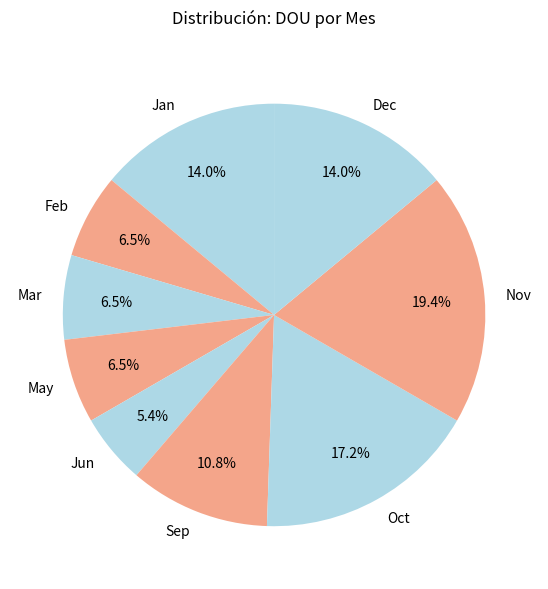

Which slice is the largest?

Nov